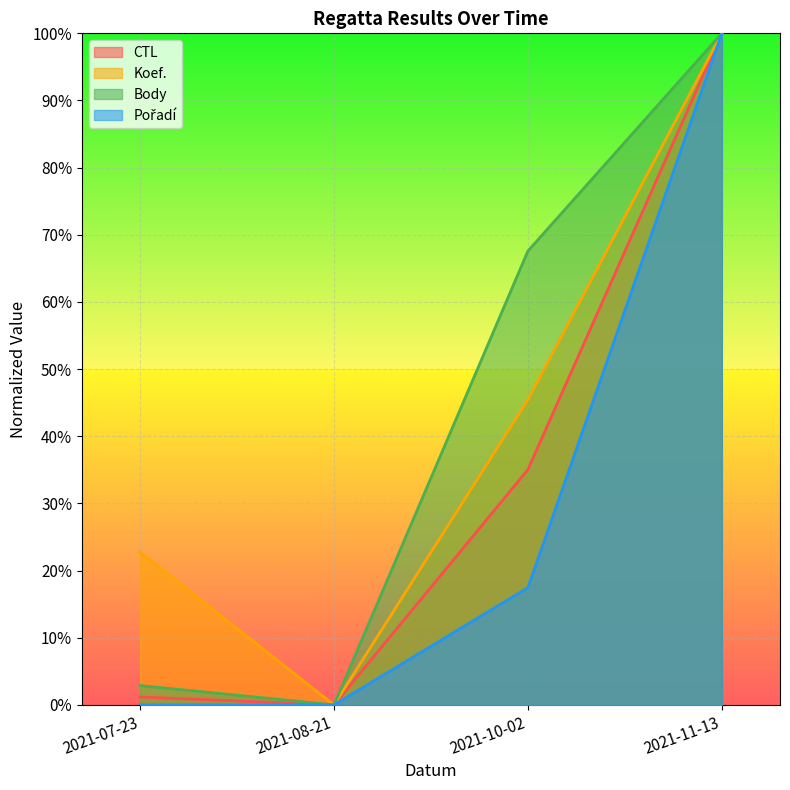

What is the maximum value for Pořadí?

1.0